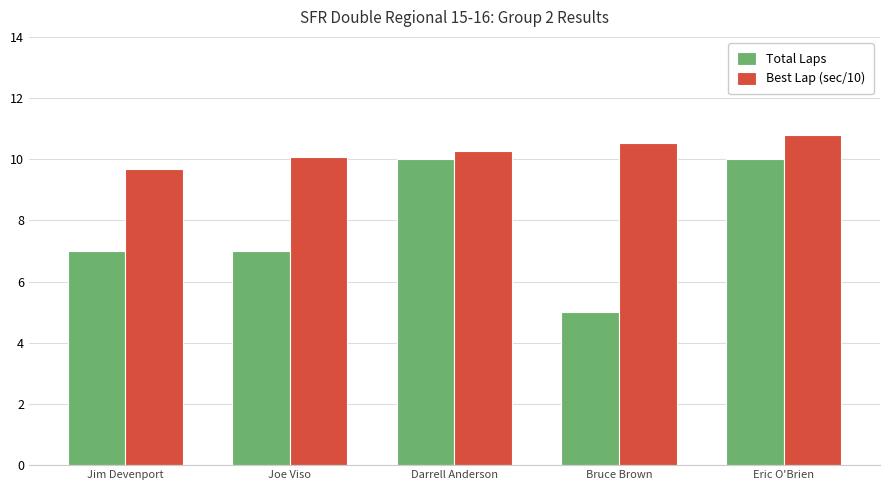

Is the value of Total Laps at Jim Devenport greater than the value of Best Lap (sec/10) at Eric O'Brien?

No